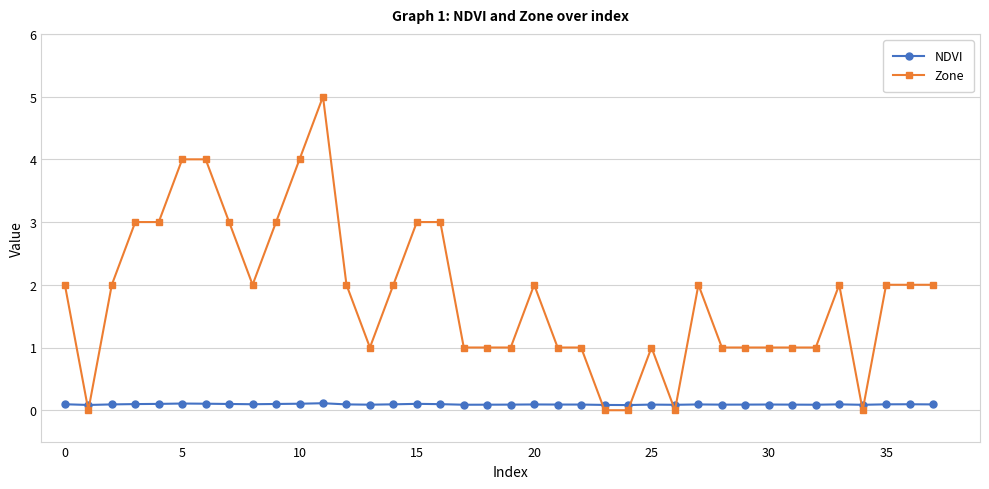

What is the difference between the maximum and minimum values in the Zone series?

5.0